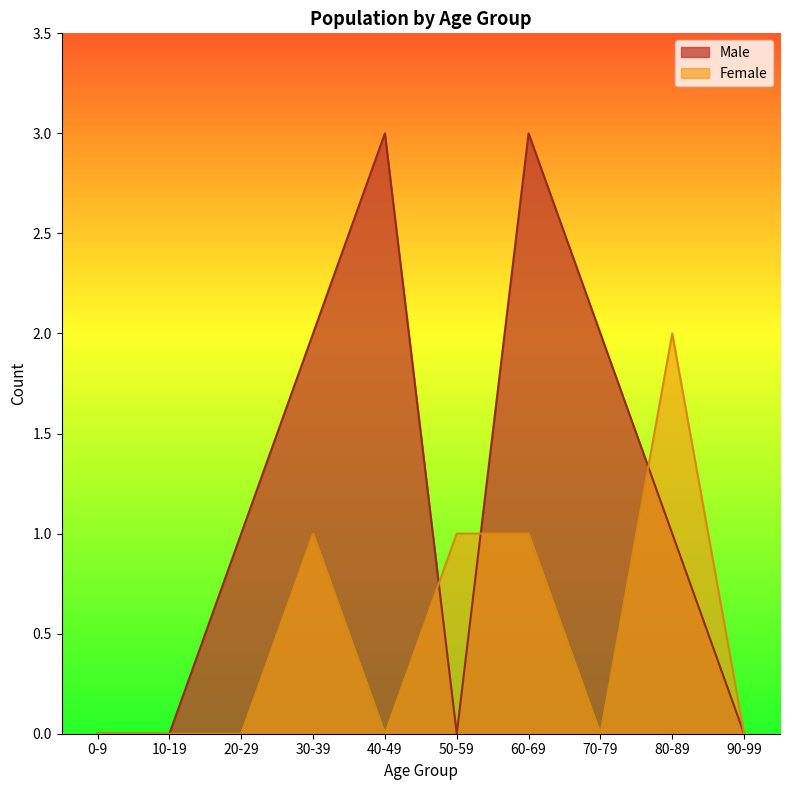

List the series in order of their overall mean, highest first.

Male, Female